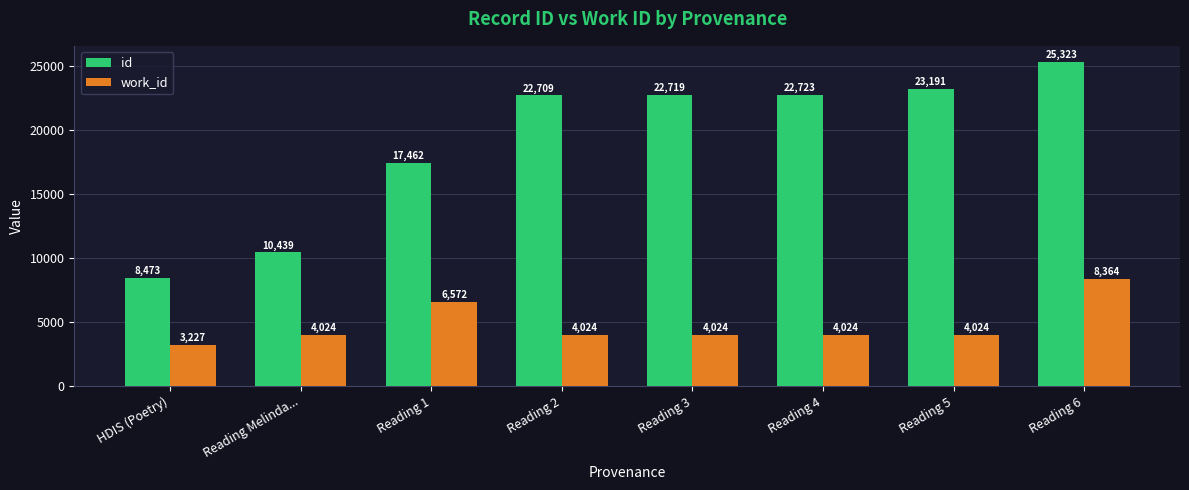

What is the smallest value displayed?

3227